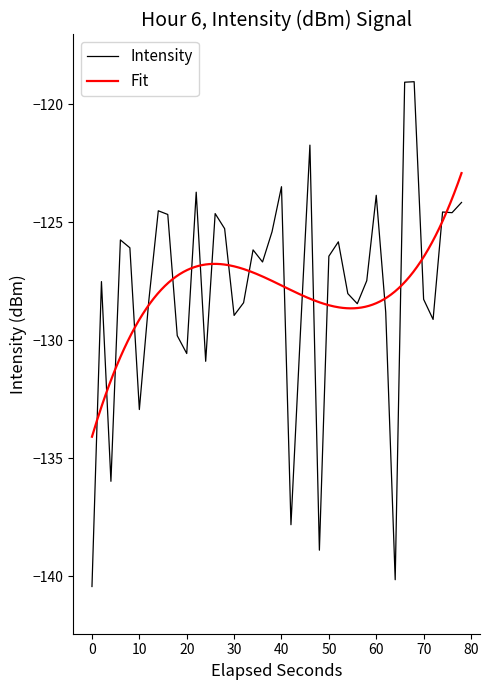

The Intensity series shows -128.3 at 70. True or false?

True